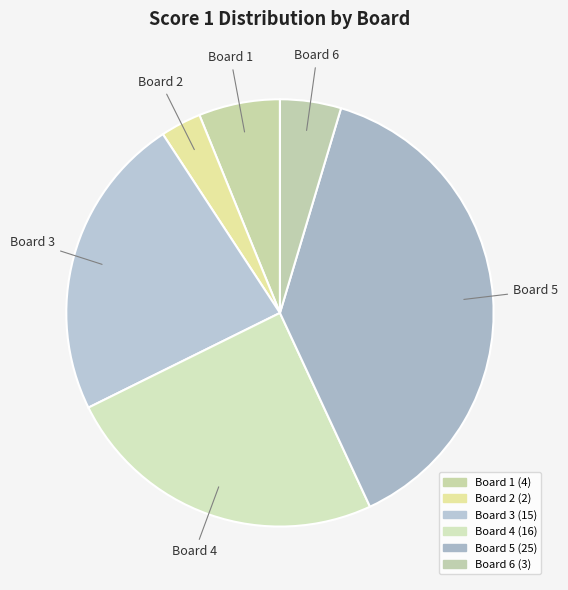

Count the number of slices in the pie.

6